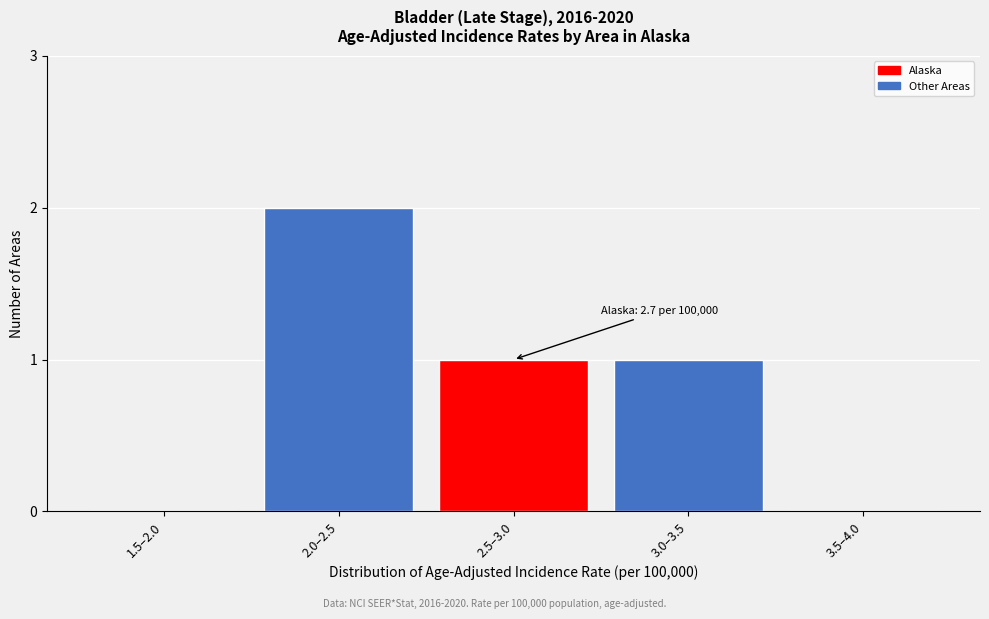

Reading left to right, what are all the values shown in this chart?

1.5–2.0=0	2.0–2.5=2	2.5–3.0=1	3.0–3.5=1	3.5–4.0=0